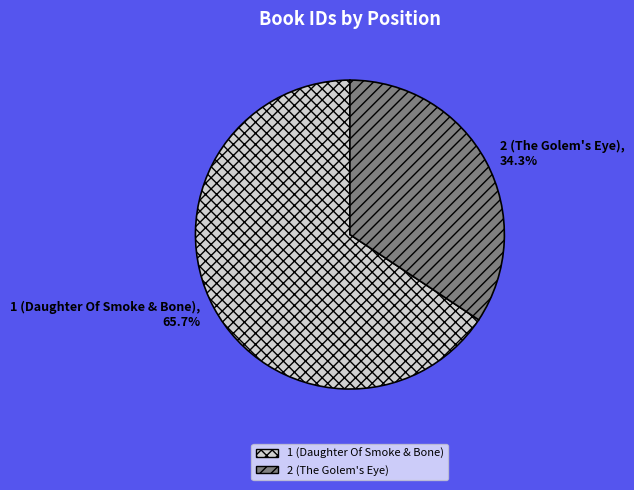

Which category has the biggest portion of the pie?

1 (Daughter Of Smoke & Bone)